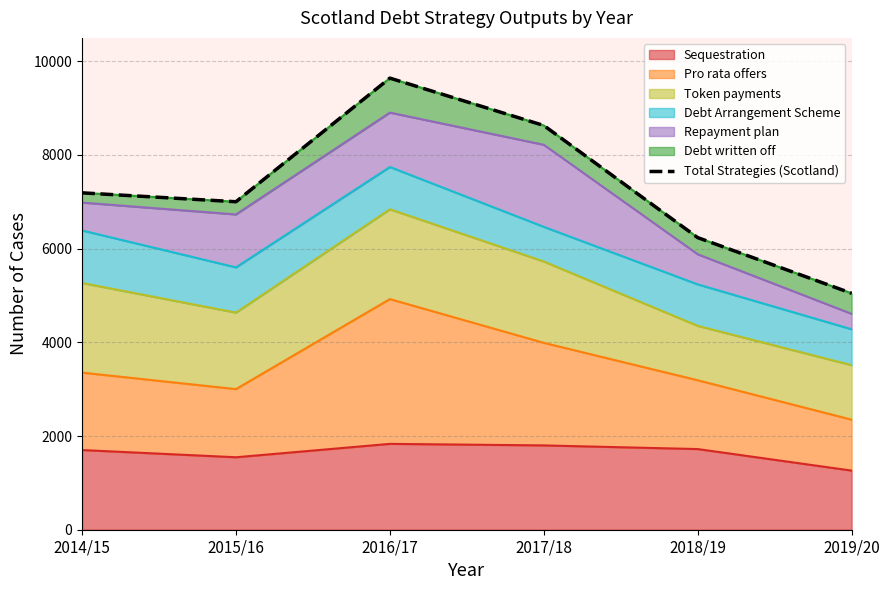

Does the chart display data point markers on the line(s)?

No